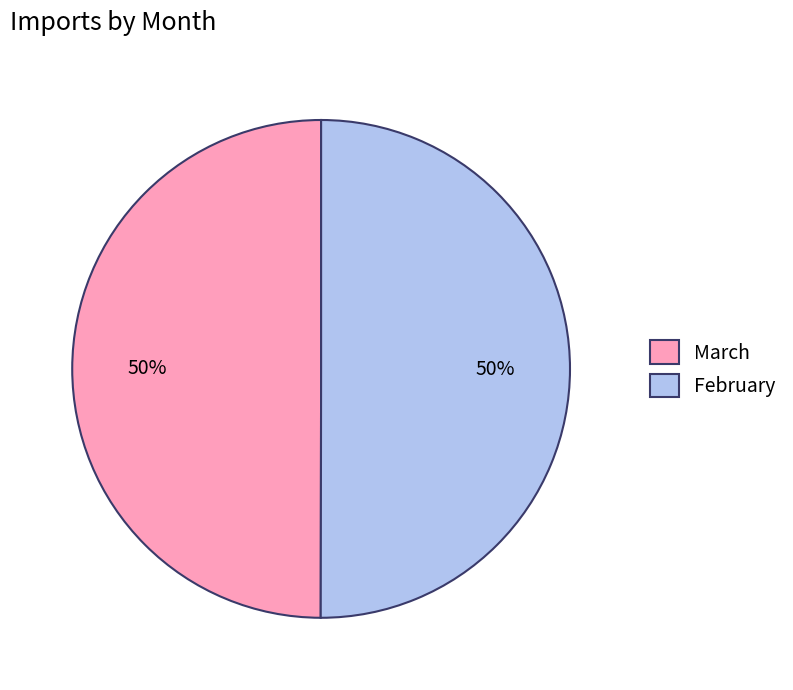

To the nearest percent, what portion does February represent?

50%